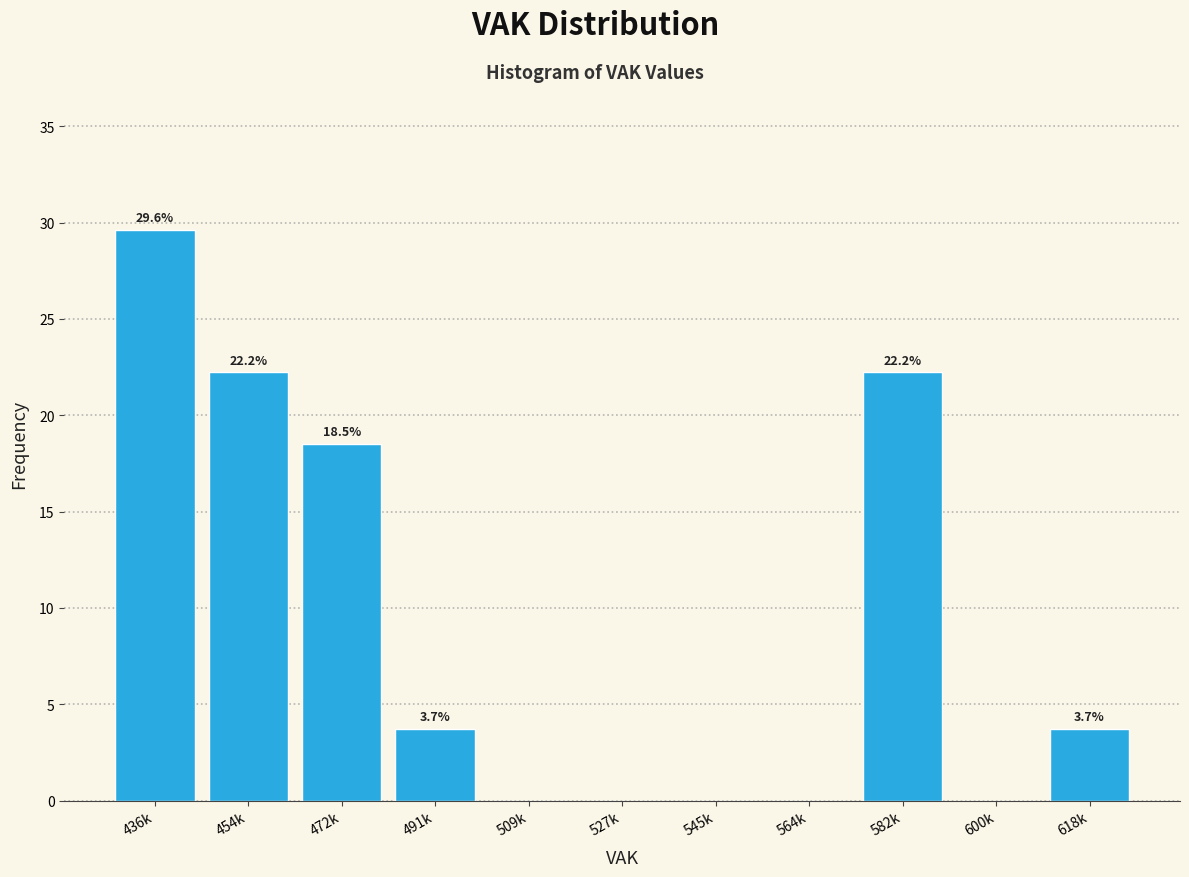

Reading left to right, what are all the values shown in this chart?

436k=29.6	454k=22.2	472k=18.5	491k=3.7	509k=0.0	527k=0.0	545k=0.0	564k=0.0	582k=22.2	600k=0.0	618k=3.7